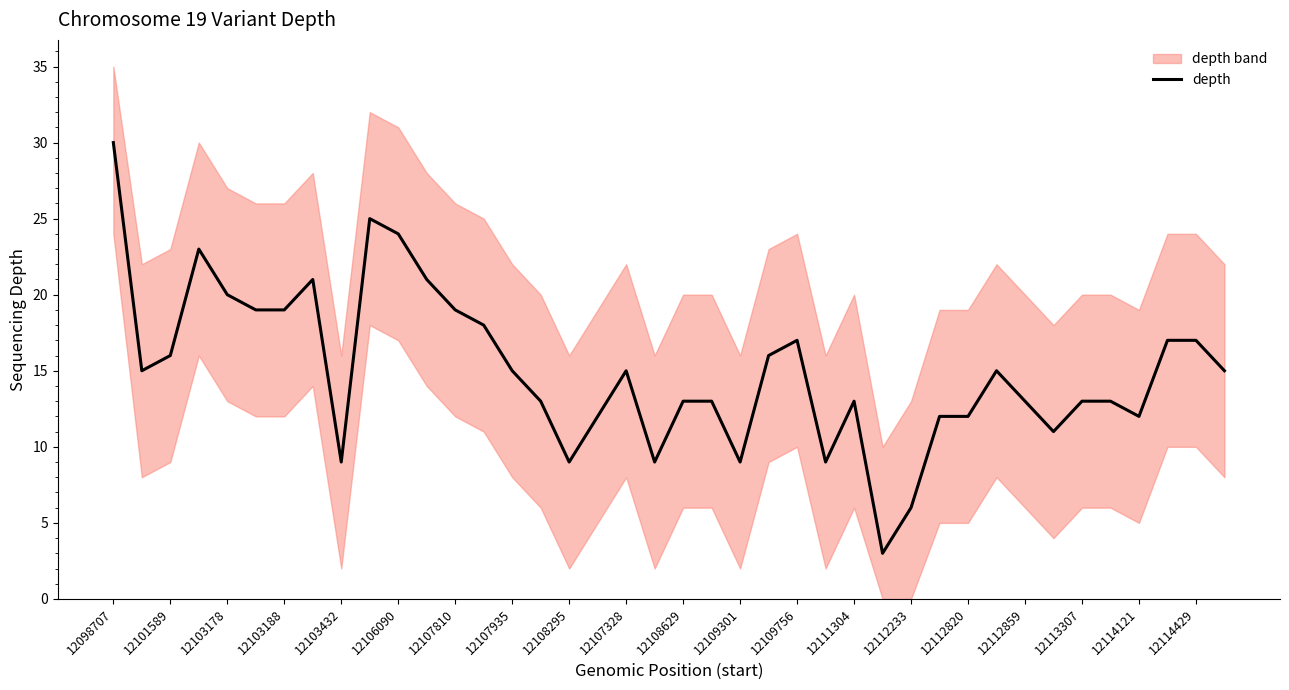

Is this an area chart (filled region under the line)?

No